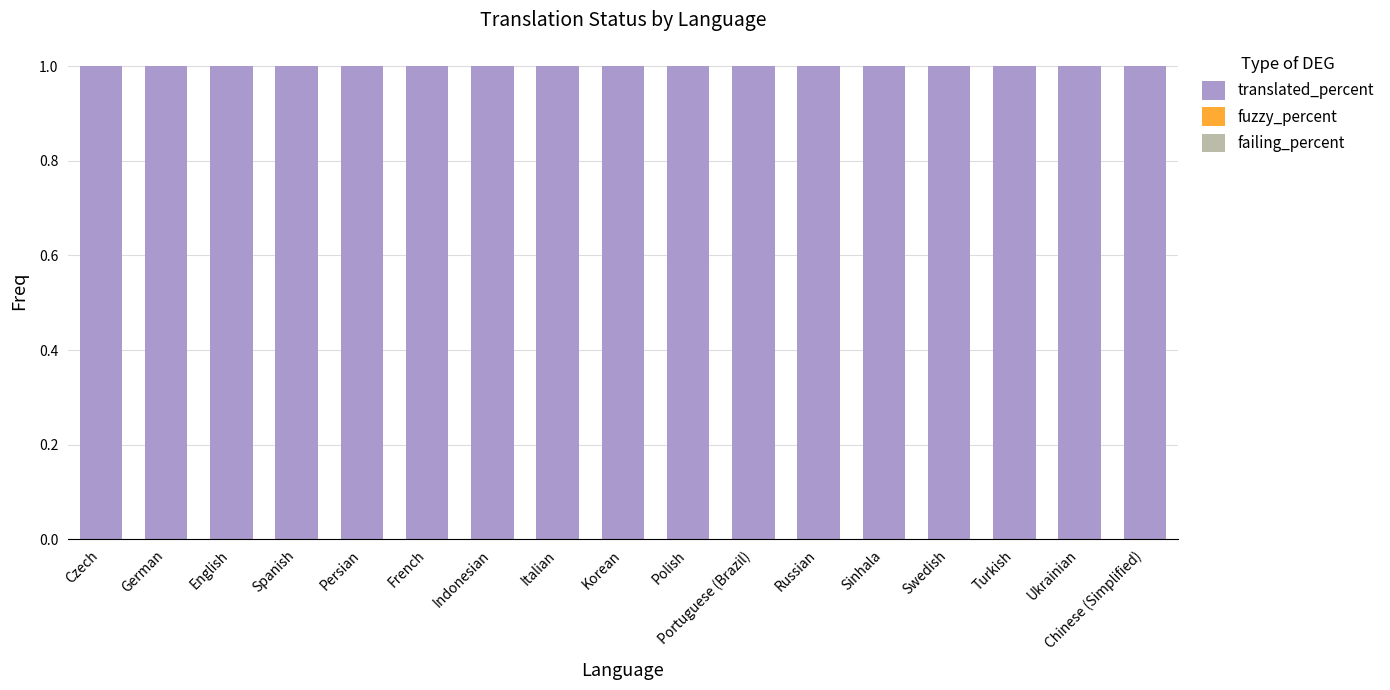

How many bars are there in total?

51